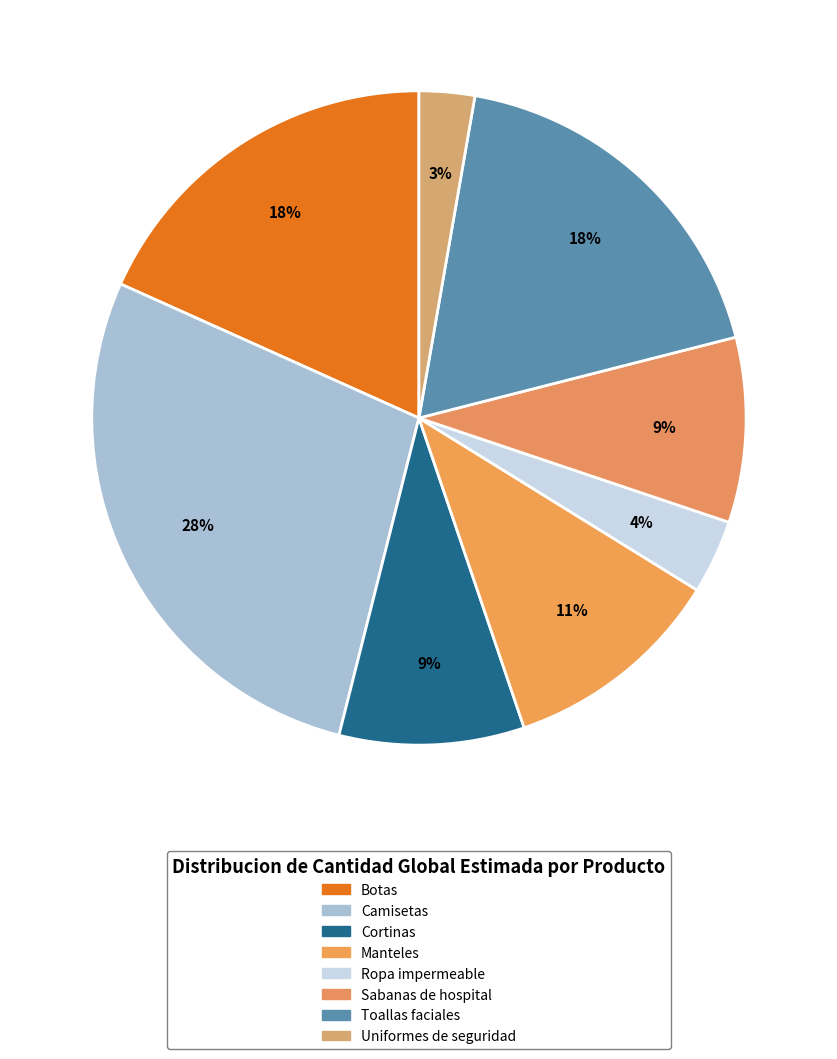

How many slices are in this pie chart?

8